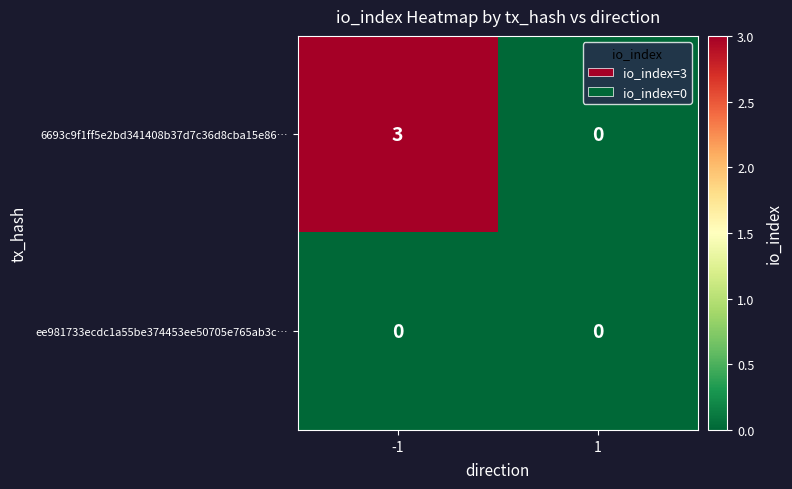

What is the sum of the 6693c9f1ff5e2bd341408b37d7c36d8cba15e86… values at -1 and 1?

3